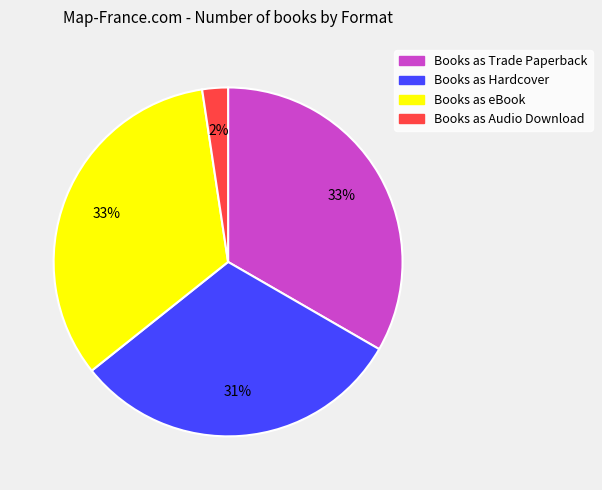

Is there a majority slice in this chart?

No